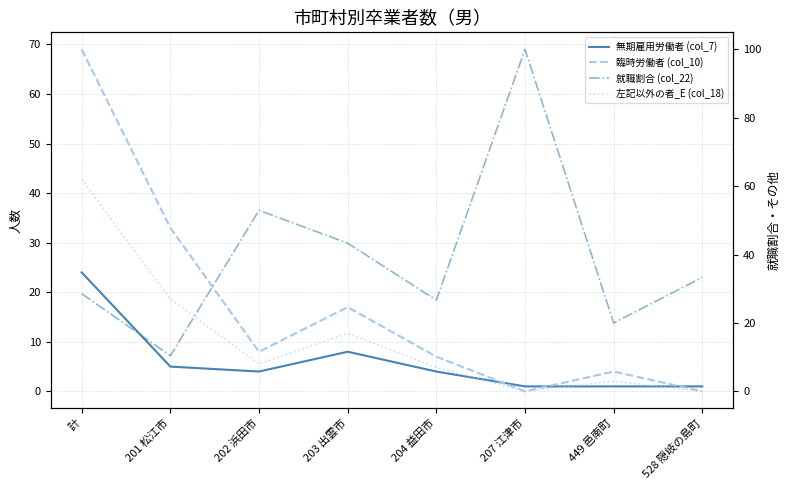

Read the 無期雇用労働者 (col_7) value at 201 松江市.

5.0